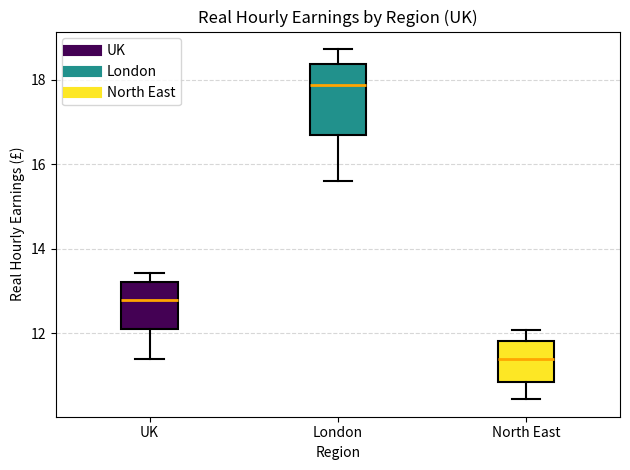

Where is the lower edge of the box for North East on the y-axis? The values are not printed on the chart, so give them approximately, as read against the axis.

10.8